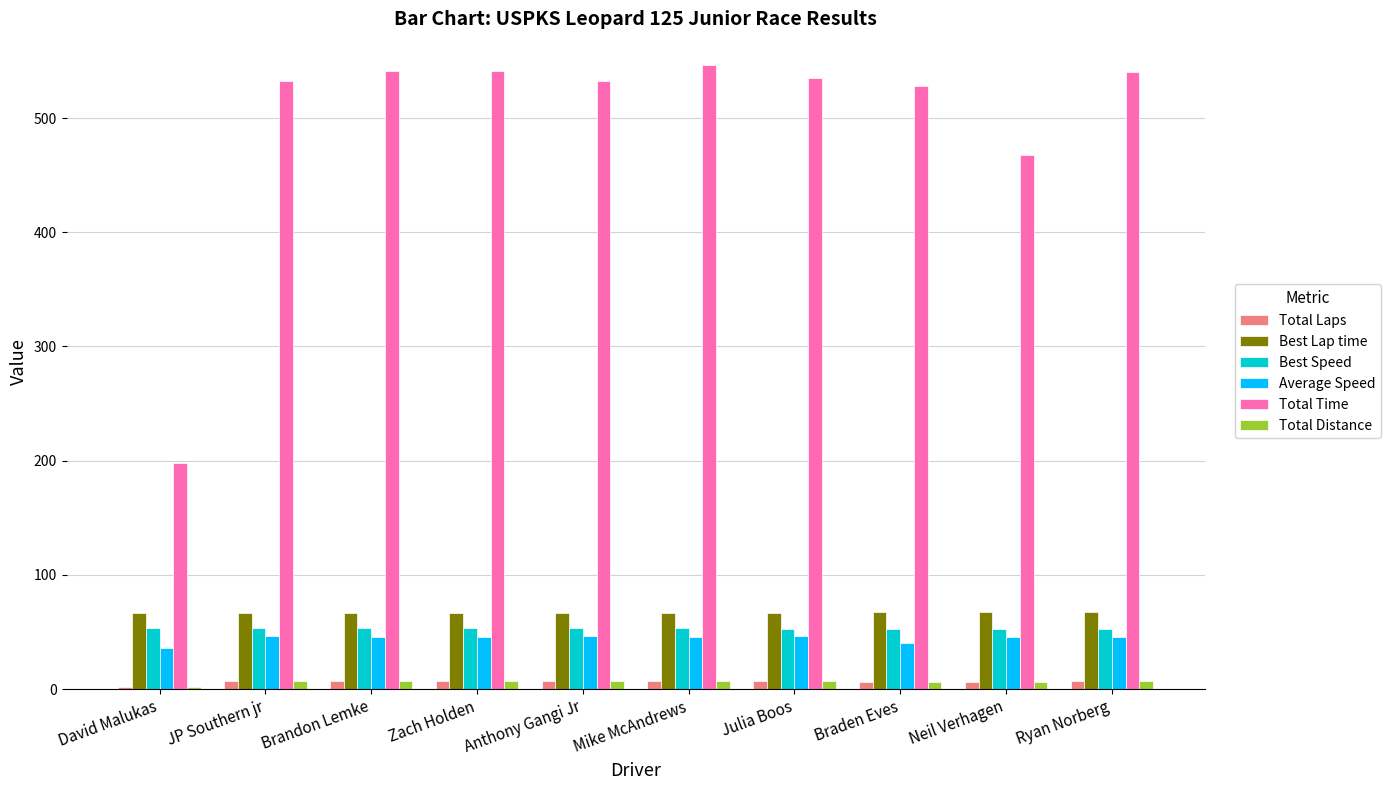

What is the average value of the Average Speed series?

44.4